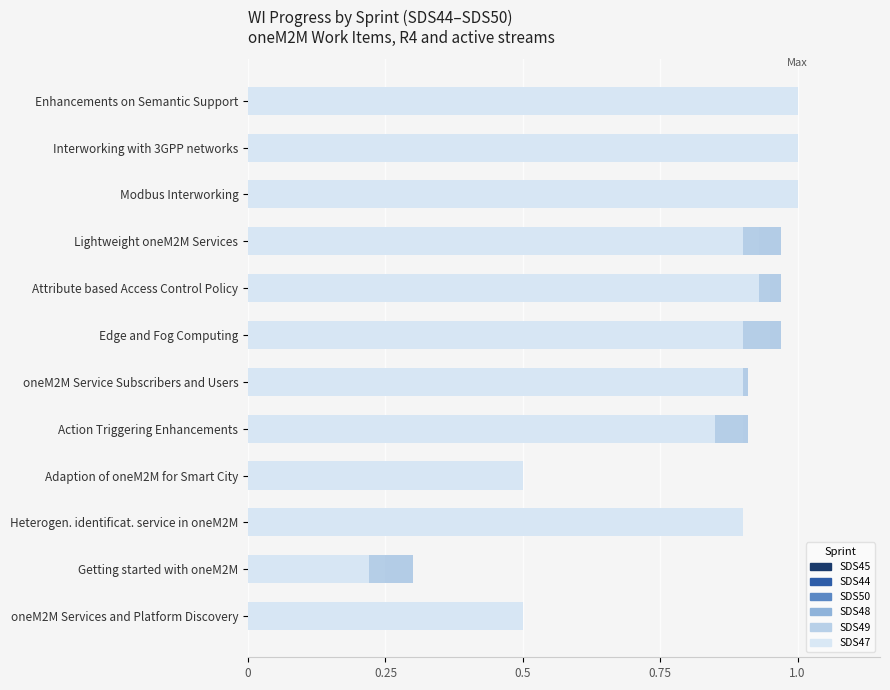

Does the chart contain stacked bars?

No